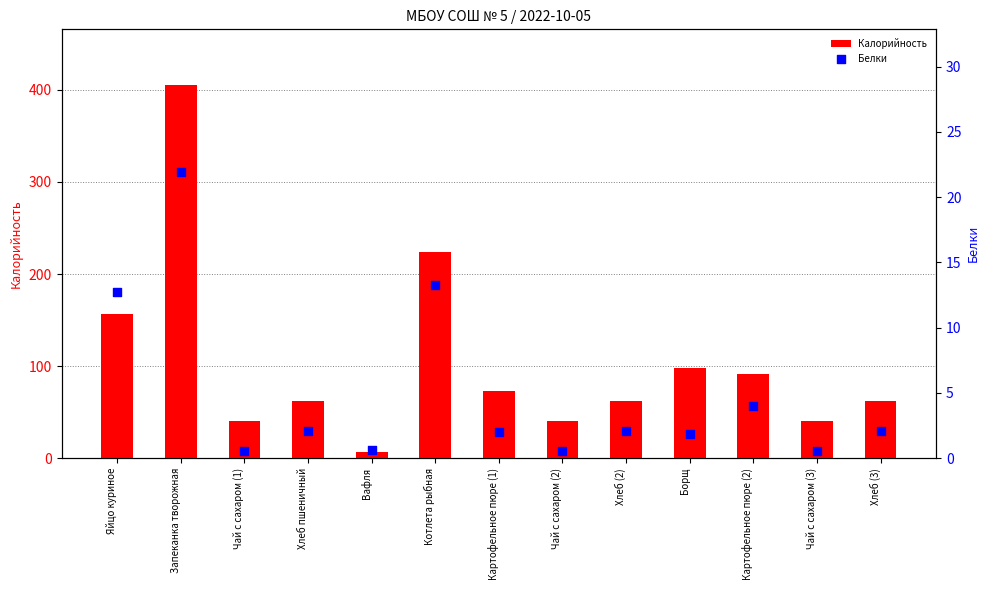

Which series reaches the minimum Y coordinate?

Белки